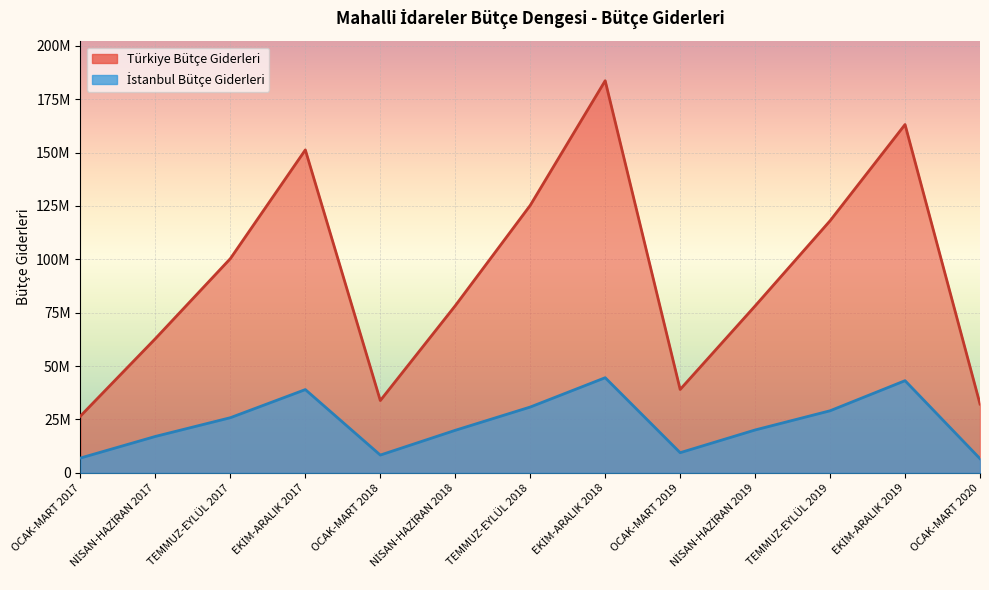

Rank the series by their maximum value, from highest to lowest.

Türkiye Bütçe Giderleri, İstanbul Bütçe Giderleri